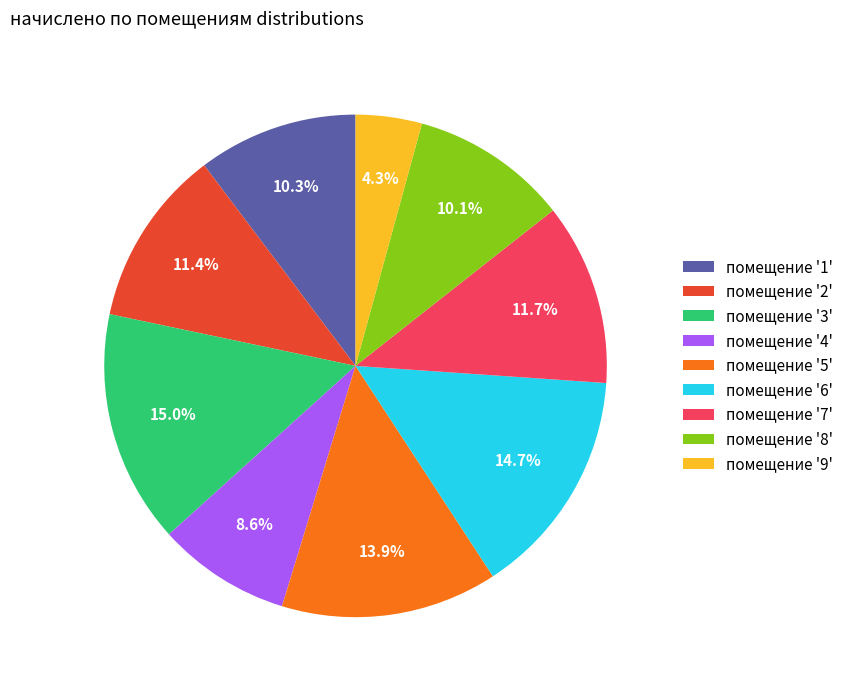

What is the smallest slice in the pie chart?

помещение '9'